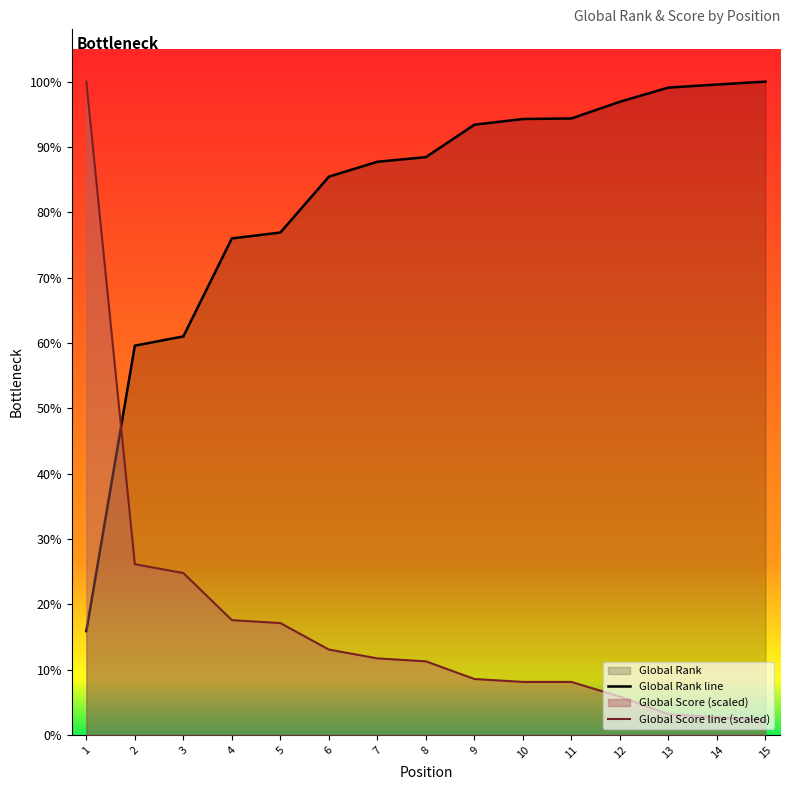

How many lines are shown in the chart?

2